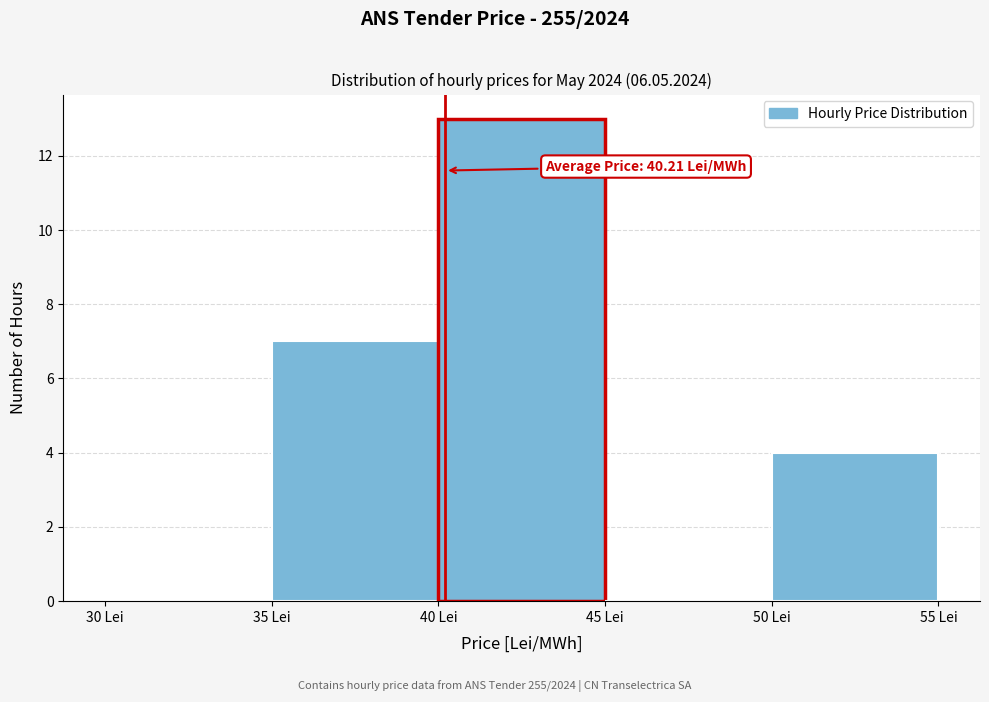

Over which range of the x-axis is the bar tallest?

40 to 45